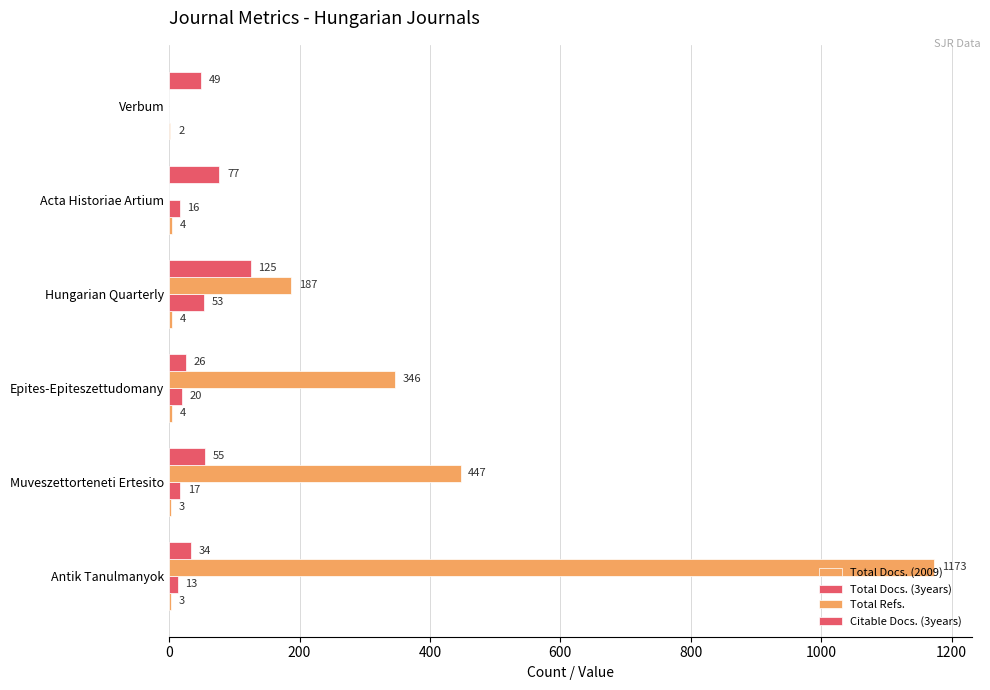

How many categories are shown in the chart?

6